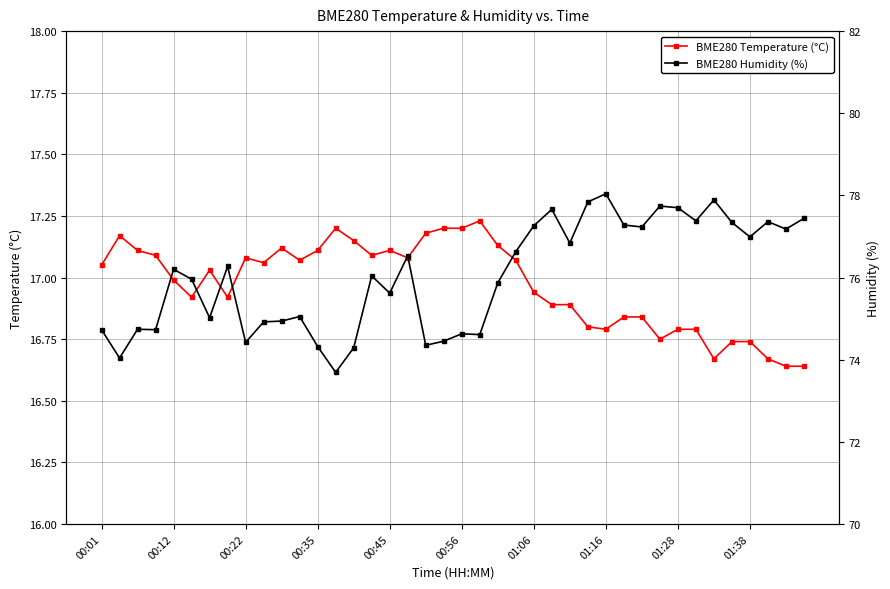

Reading left to right, transcribe all the data shown in this chart.

BME280 Temperature (°C): 17.1	17.2	17.1	17.1	17.0	16.9	17.0	16.9	17.1	17.1	17.1	17.1	17.1	17.2	17.1	17.1	17.1	17.1	17.2	17.2	17.2	17.2	17.1	17.1	16.9	16.9	16.9	16.8	16.8	16.8	16.8	16.8	16.8	16.8	16.7	16.7	16.7	16.7	16.6	16.6
BME280 Humidity (%): 74.7	74.0	74.7	74.7	76.2	76.0	75.0	76.3	74.4	74.9	74.9	75.0	74.3	73.7	74.3	76.0	75.6	76.5	74.3	74.5	74.6	74.6	75.9	76.6	77.3	77.7	76.8	77.8	78.0	77.3	77.2	77.7	77.7	77.4	77.9	77.3	77.0	77.4	77.2	77.4